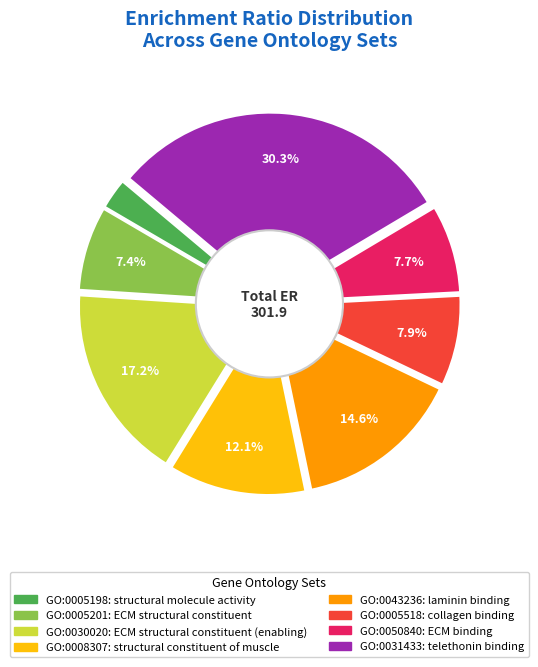

Is the sum of GO:0005201 and GO:0031433 greater than half?

No